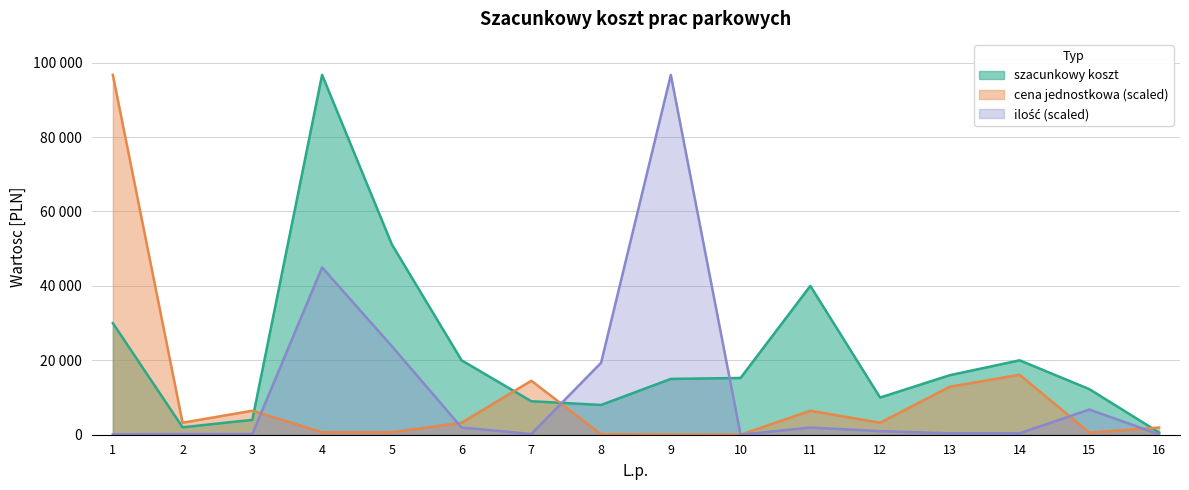

What is the difference between the maximum and second lowest values in the ilosc series?

96623.3